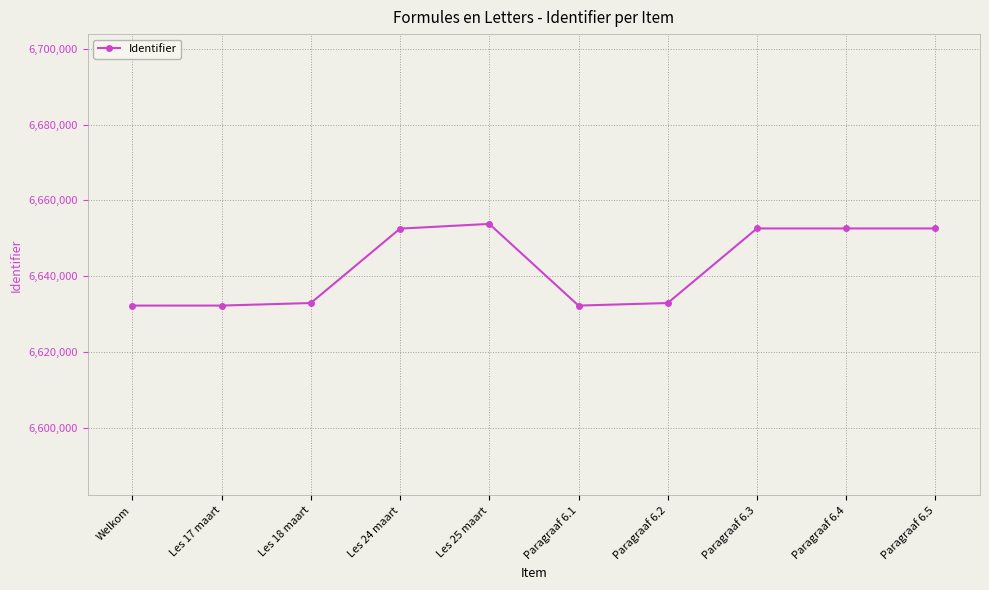

The value at Les 18 maart is 10053070. True or false?

False